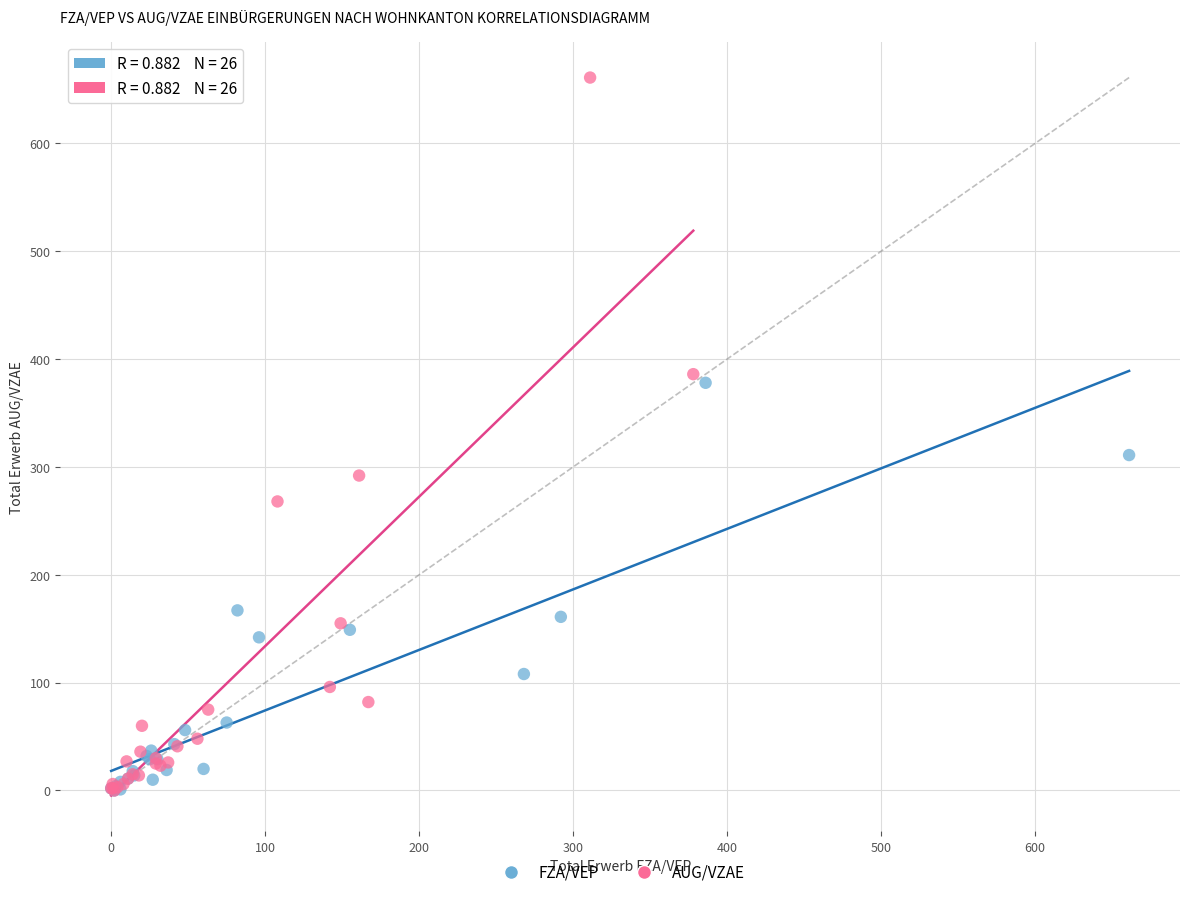

Which series reaches the maximum Y coordinate?

AUG/VZAE